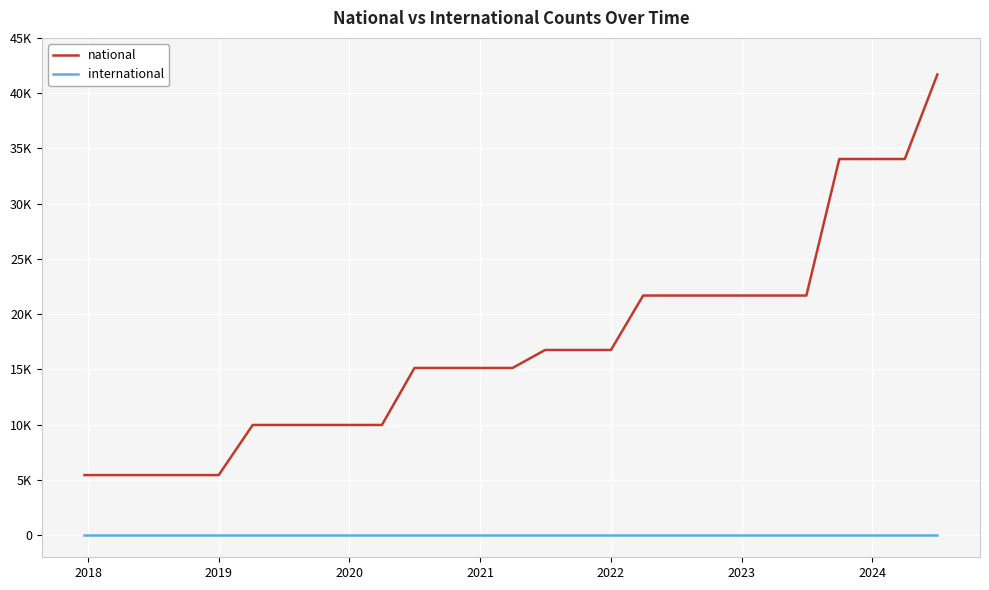

What are all the series names shown in the legend?

national, international